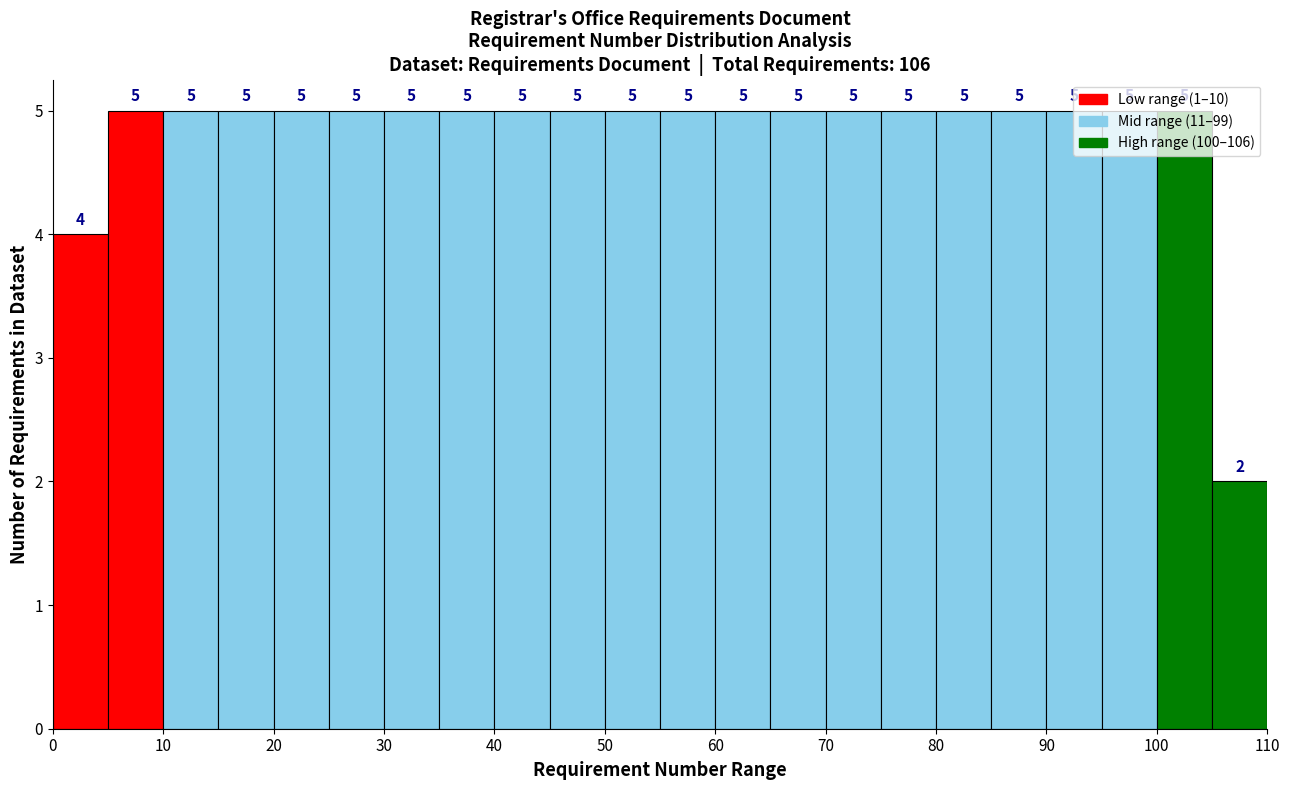

Reading left to right, list every bar in this chart as the range it spans on the x-axis followed by its height.

0 to 5: 4
5 to 10: 5
10 to 15: 5
15 to 20: 5
20 to 25: 5
25 to 30: 5
30 to 35: 5
35 to 40: 5
40 to 45: 5
45 to 50: 5
50 to 55: 5
55 to 60: 5
60 to 65: 5
65 to 70: 5
70 to 75: 5
75 to 80: 5
80 to 85: 5
85 to 90: 5
90 to 95: 5
95 to 100: 5
100 to 105: 5
105 to 110: 2